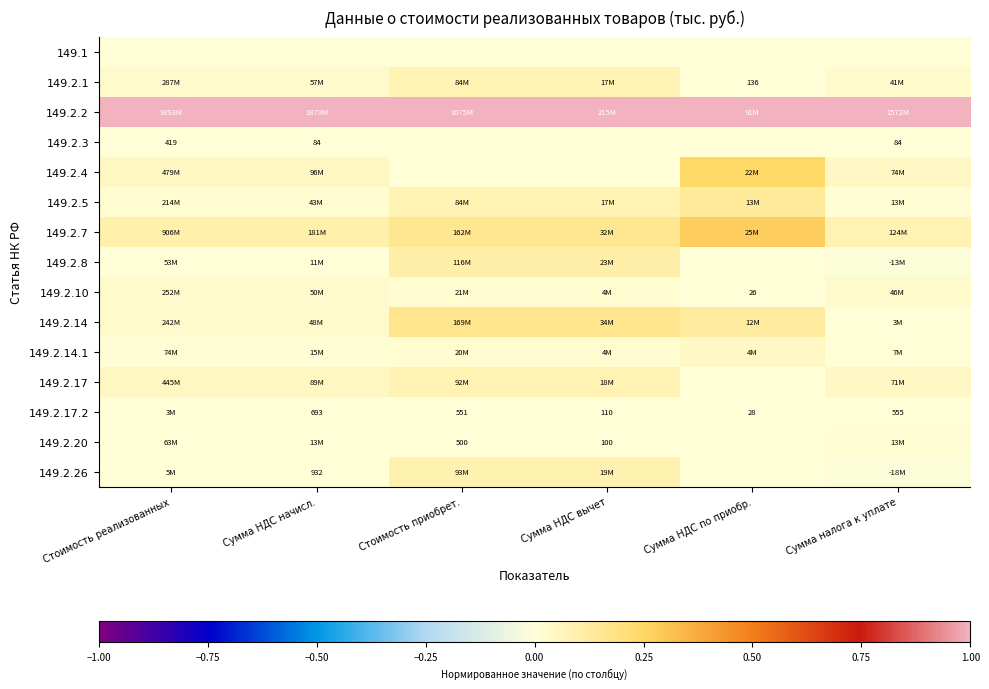

List the series in order of their peak value, highest first.

149.2.2, 149.2.7, 149.2.4, 149.2.14, 149.2.5, 149.2.8, 149.2.26, 149.2.17, 149.2.1, 149.2.14.1, 149.2.10, 149.2.20, 149.2.17.2, 149.2.3, 149.1